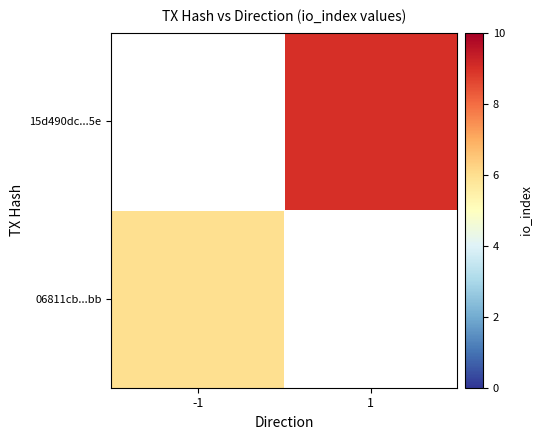

The value of 06811cb...bb at -1 is 10.8. True or false?

False